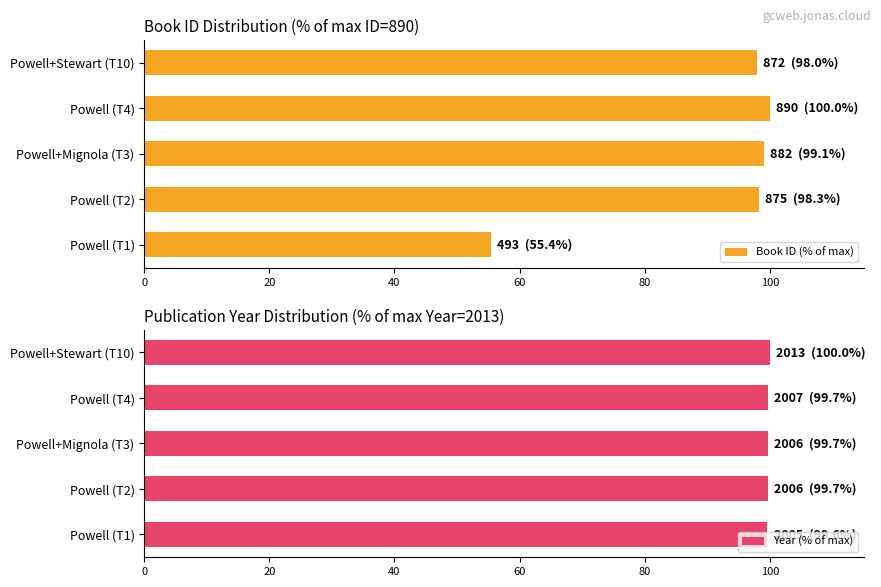

Which series has the largest total across all categories?

Year (% of max)